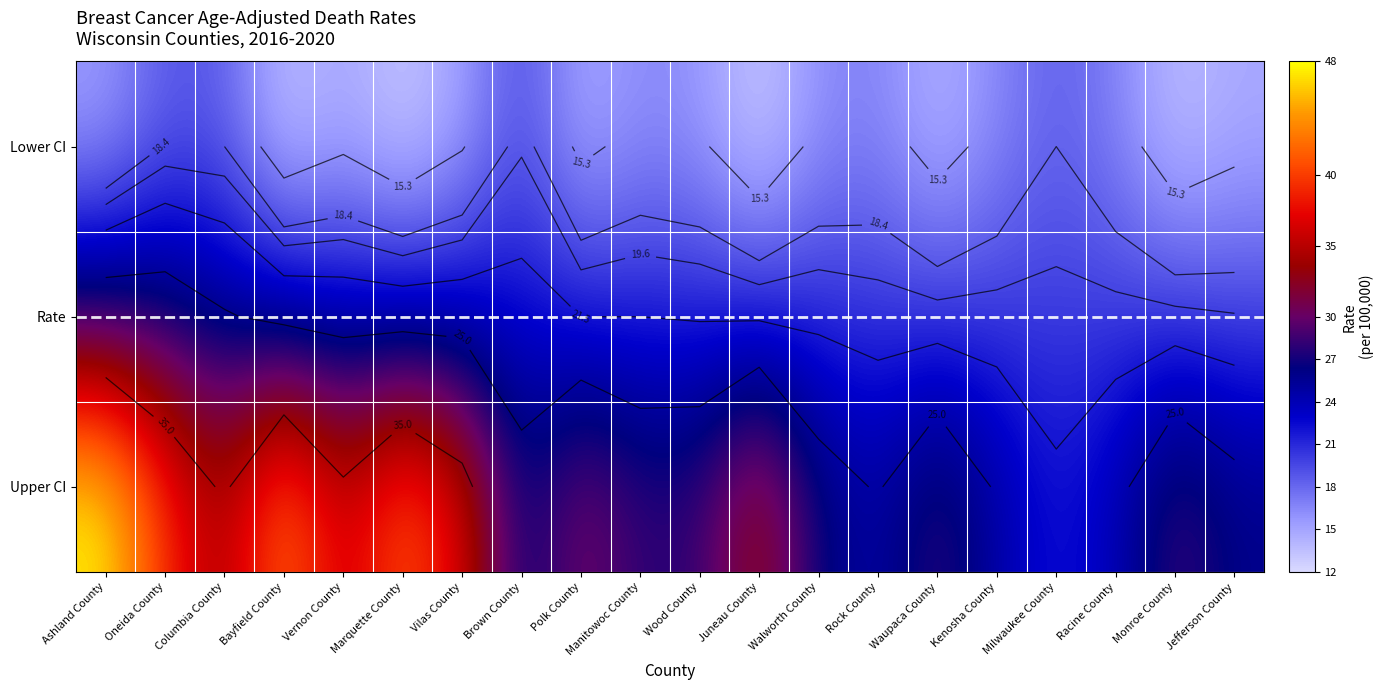

List the series in order of their overall mean, highest first.

Upper CI, Rate, Lower CI